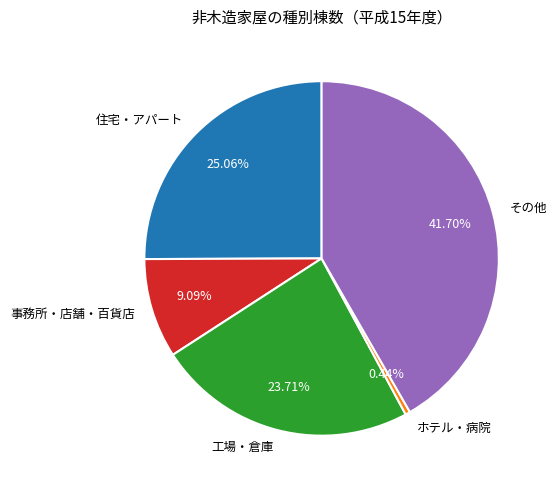

Is it true that その他 is 42% of the pie?

True